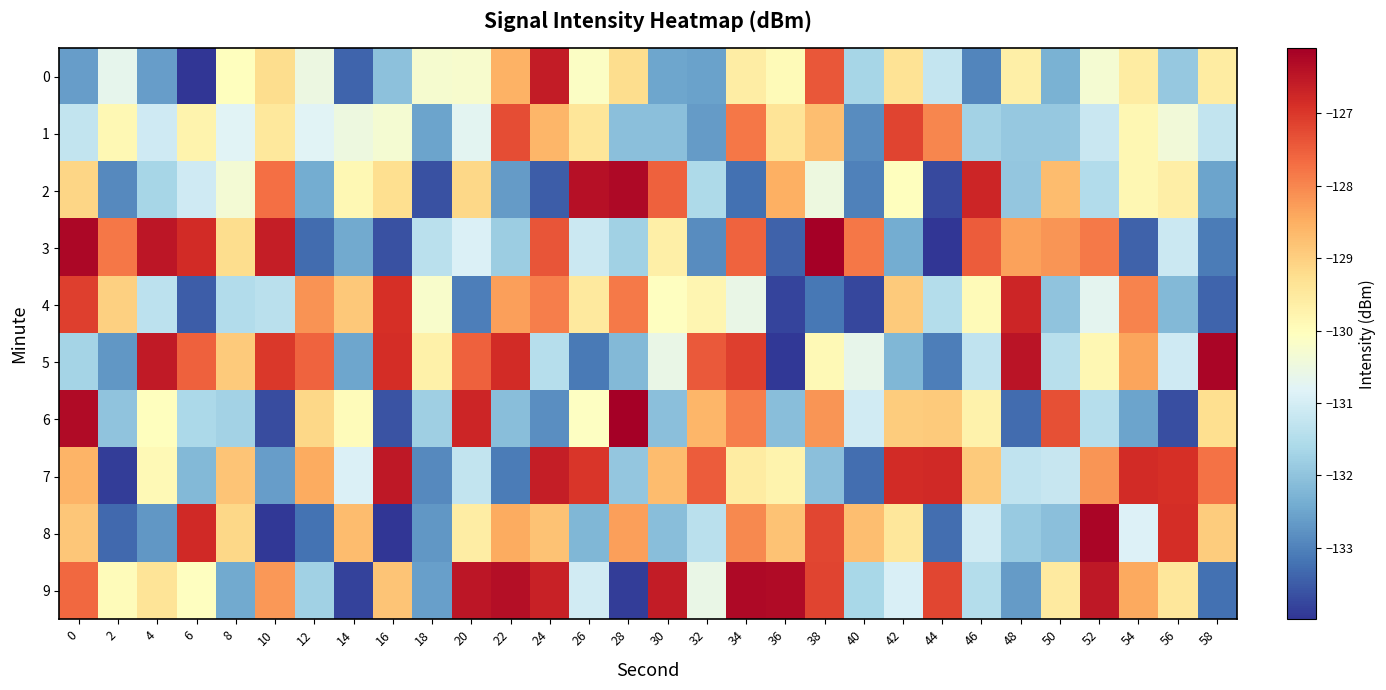

Which category has the lowest value across all series?

6